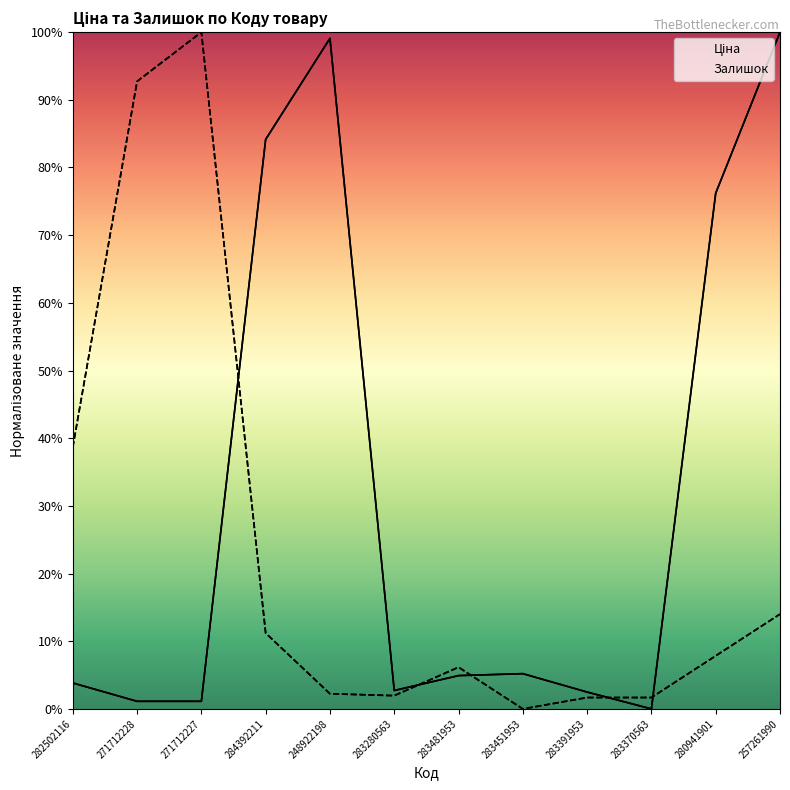

How many interior local valleys does the Ціна series have?

2